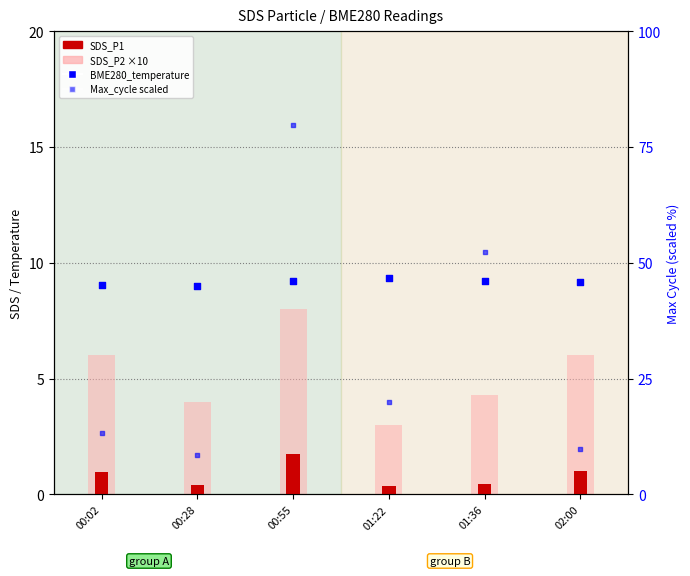

Which series reaches the maximum Y coordinate?

Max_cycle %